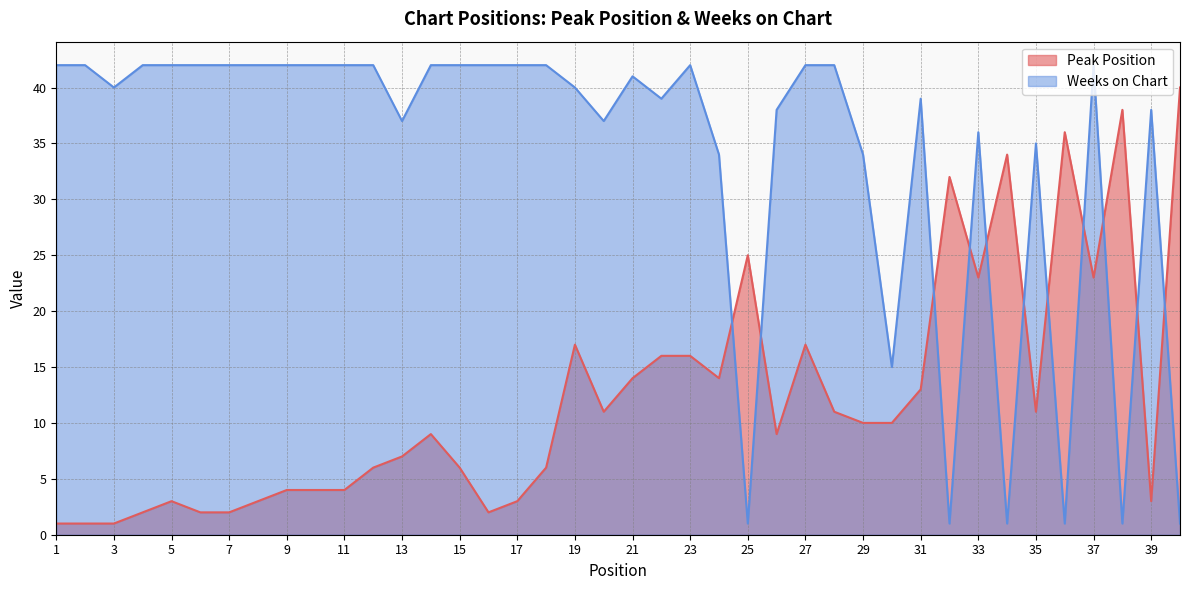

What is the difference between the highest and lowest values at 30?

5